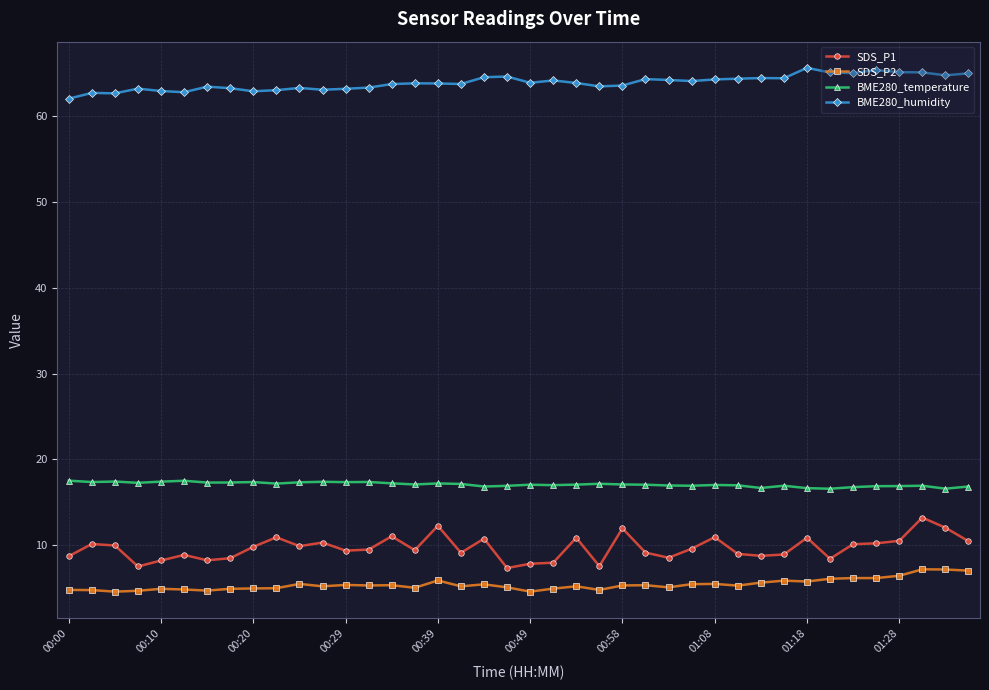

At how many categories does at least one series exceed 19?

40